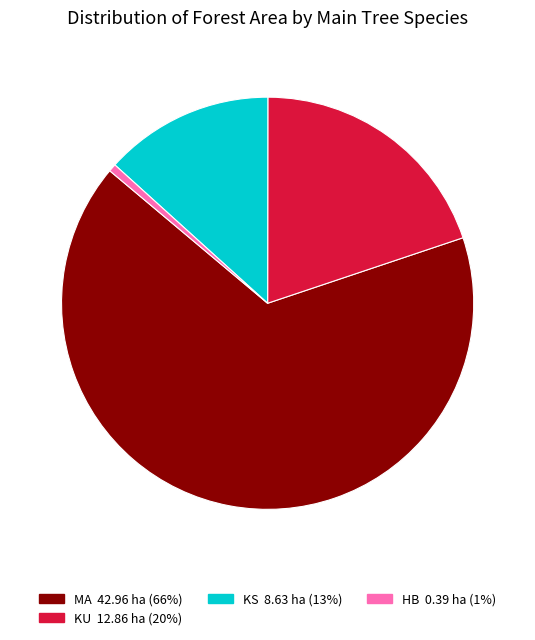

Is there any slice that represents more than half of the pie?

Yes